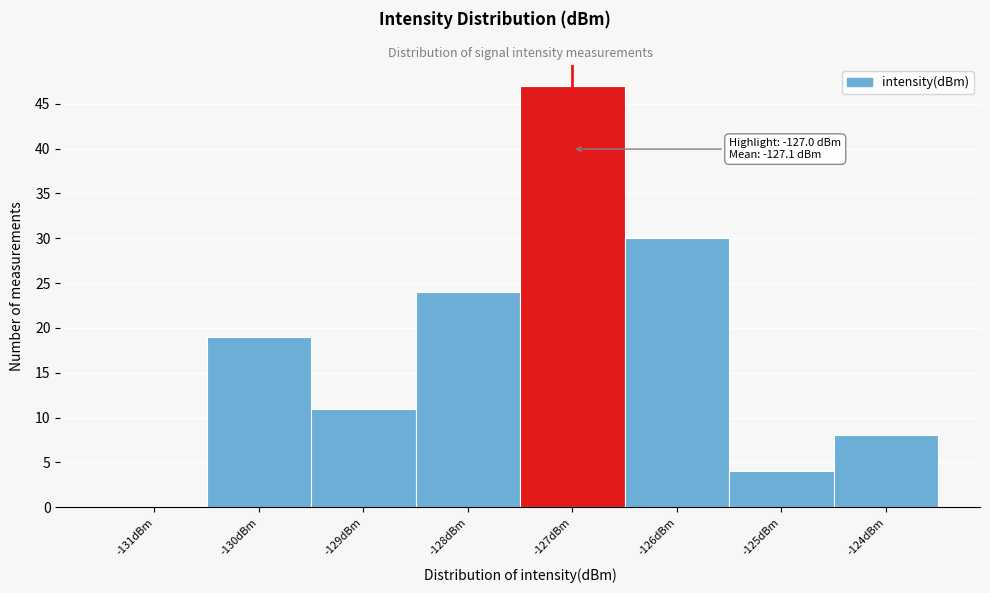

Over which range of the x-axis is the bar tallest?

-127.5 to -126.5